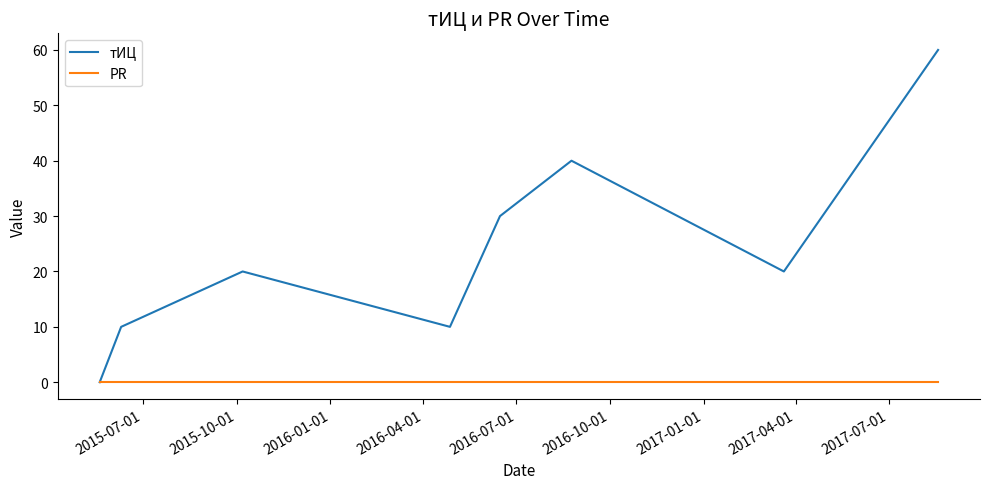

What is the greatest value displayed?

60